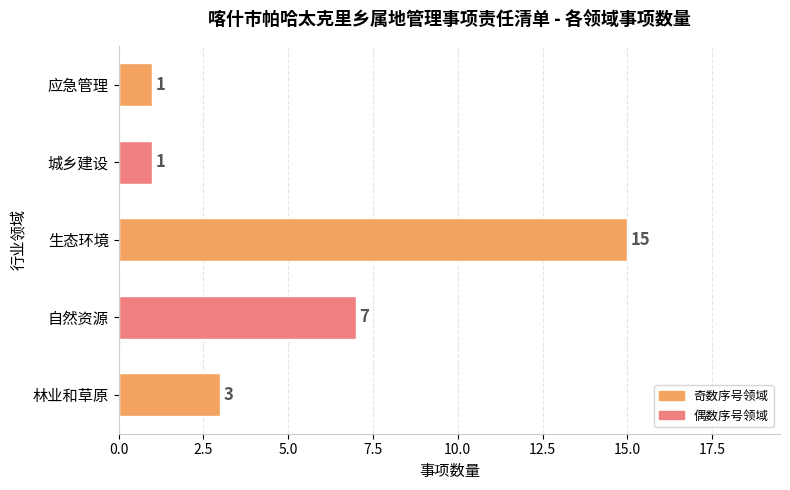

What is the greatest value displayed?

15